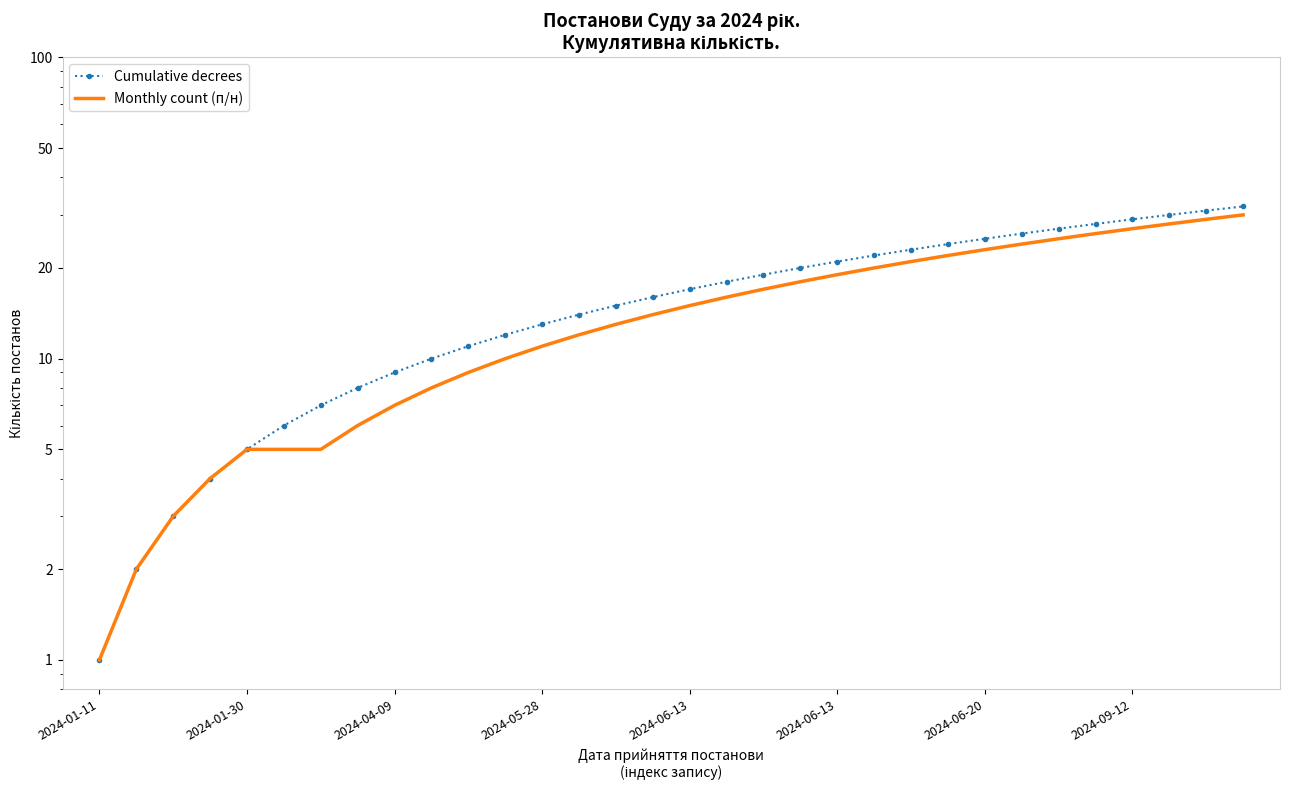

True or false: Cumulative decrees has a value of 4 at 10.

False